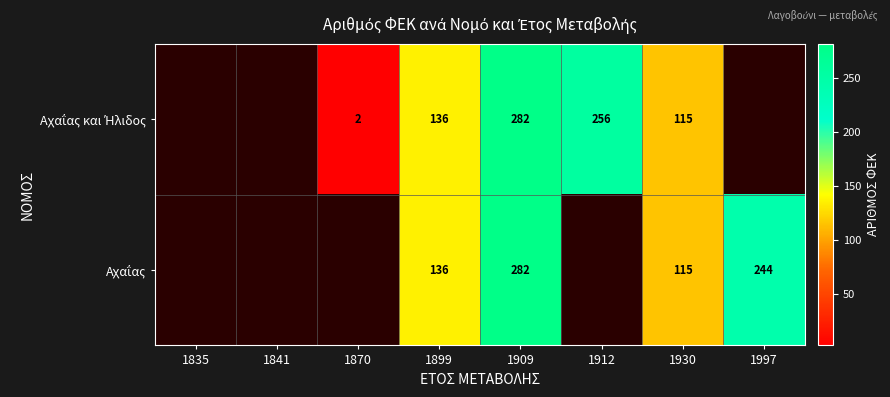

Count the number of data series in this chart.

2